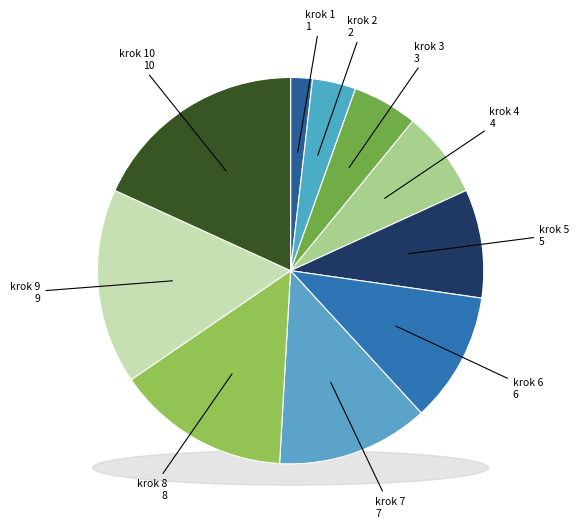

Rank the categories by value from lowest to highest.

krok 1, krok 2, krok 3, krok 4, krok 5, krok 6, krok 7, krok 8, krok 9, krok 10